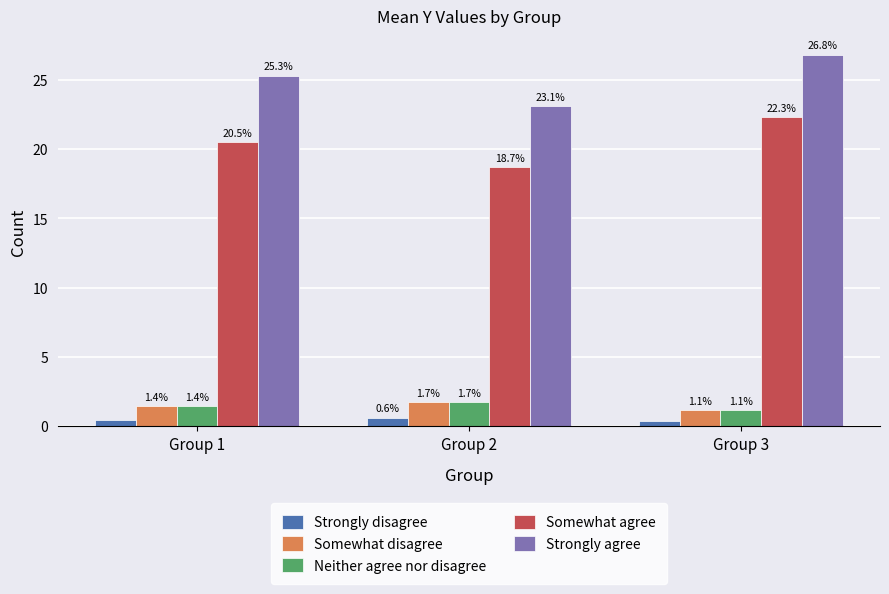

What is the difference between the second highest and minimum values in the Somewhat agree series?

1.8